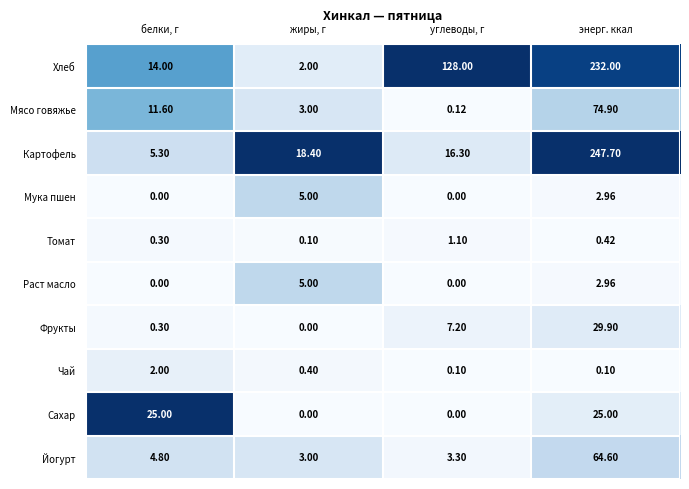

Where is Фрукты nearest to the value 14?

углеводы, г